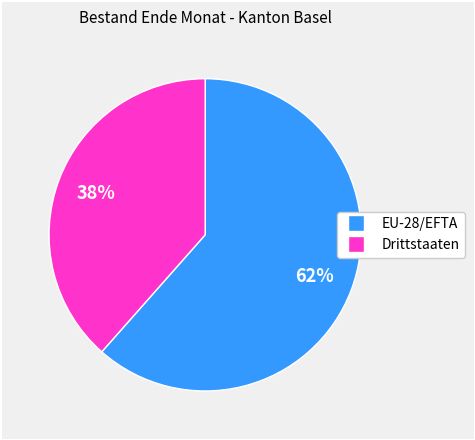

Is there any slice that represents more than half of the pie?

Yes